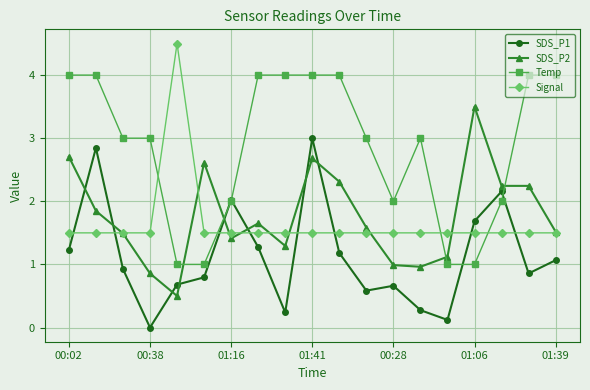

Which series ends up on top after the final intersection of Signal and Temp?

Temp